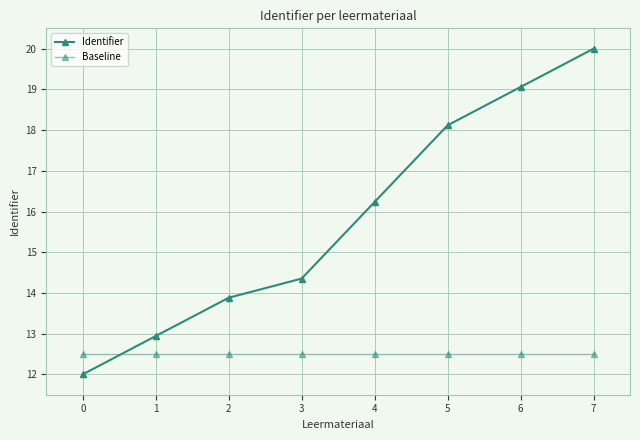

How many values in the Identifier series exceed 16?

4